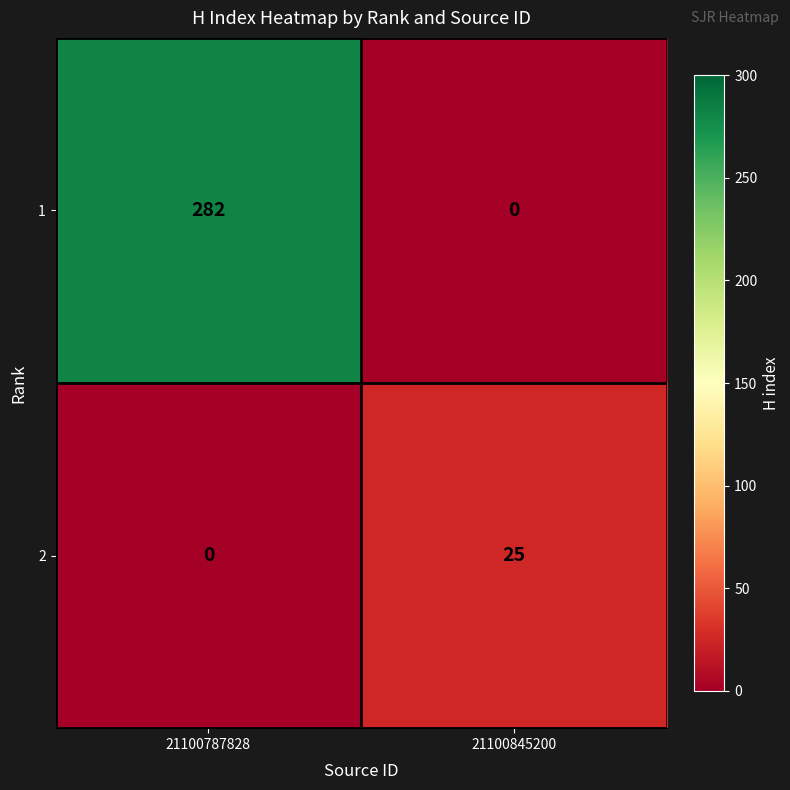

Is the value of 1 at 21100787828 greater than the value of 2 at 21100845200?

Yes